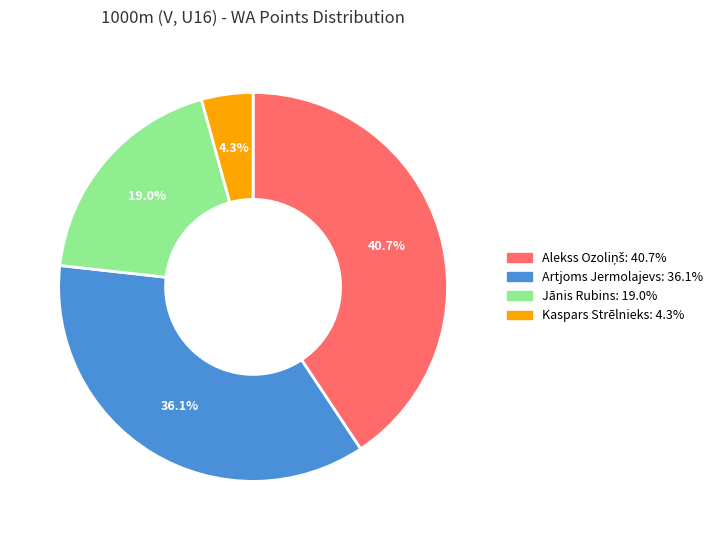

Approximately how many times larger is the value at Artjoms Jermolajevs: 36.1% compared to Jānis Rubins: 19.0%?

1.9